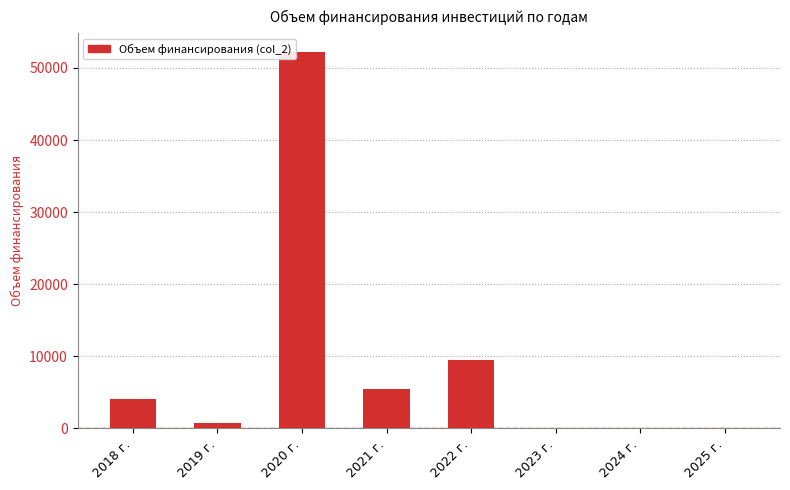

Reading left to right, list all the values displayed in this chart.

4064.2	683.9	52199.4	5479.1	9488.9	0.0	0.0	0.0